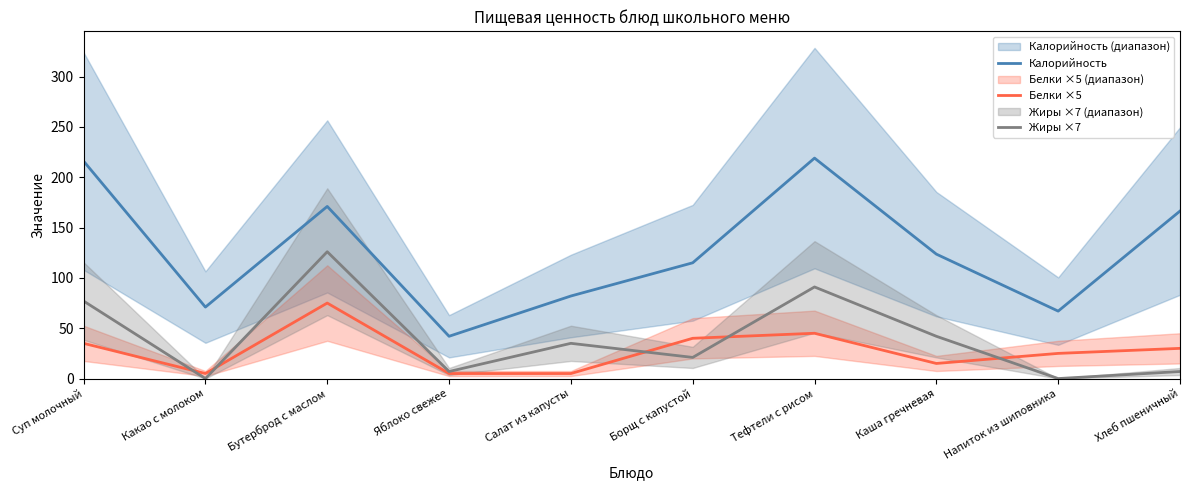

True or false: Калорийность and Жиры ×7 intersect in this chart.

False